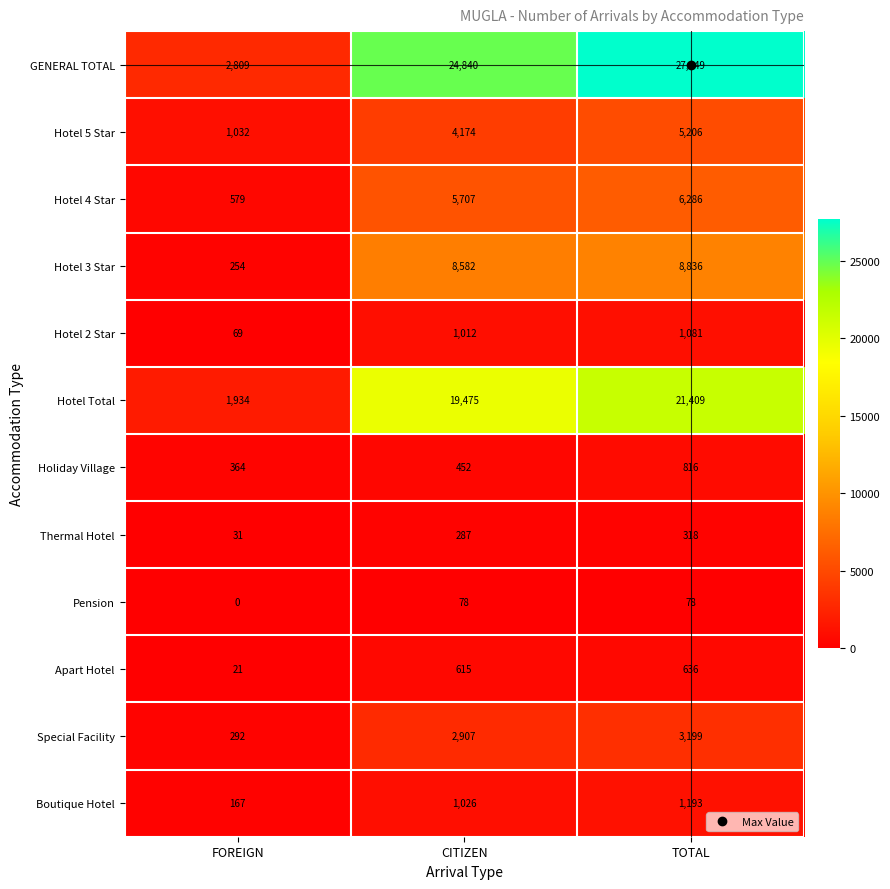

Between FOREIGN and CITIZEN, which series saw the biggest shift?

GENERAL TOTAL